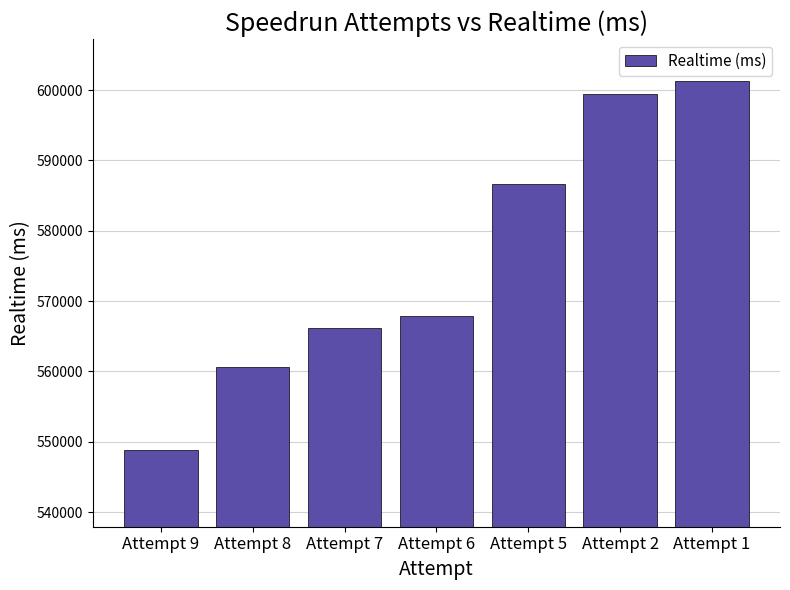

What is the value of the 6th bar from the left?

599374